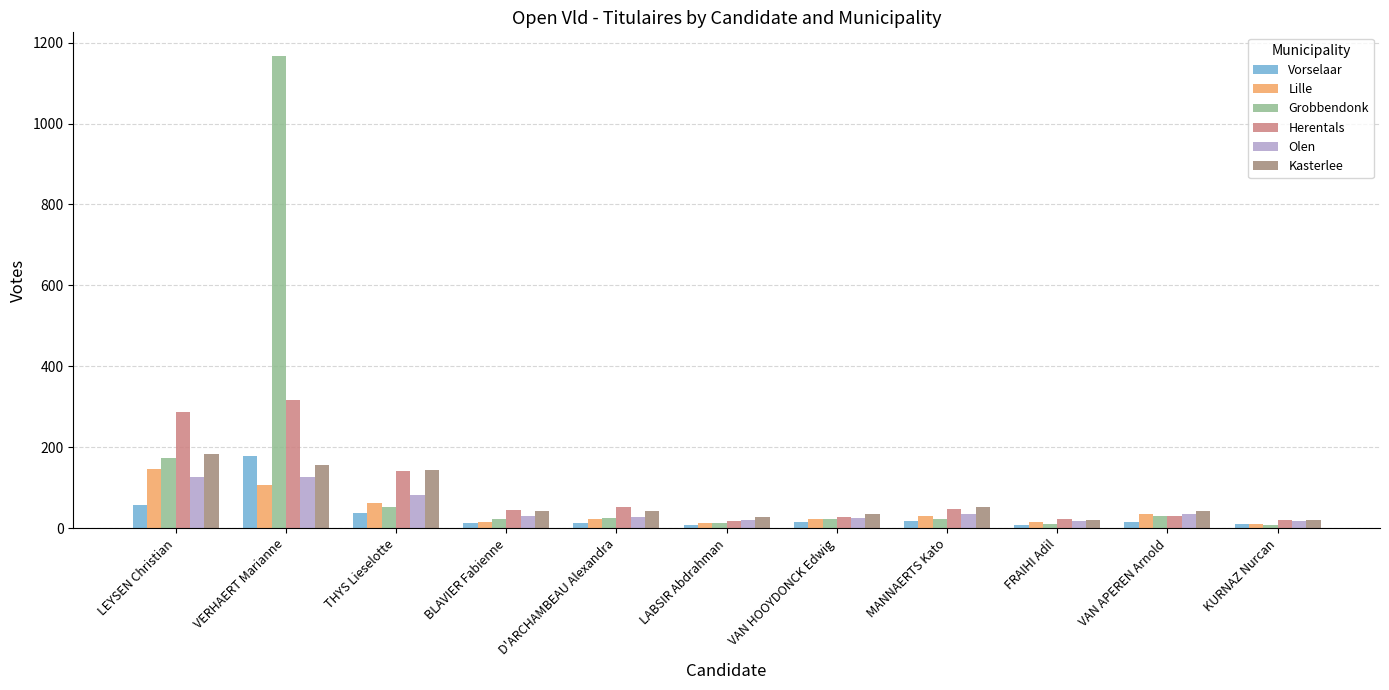

Which category has the highest value in the Vorselaar series?

VERHAERT Marianne